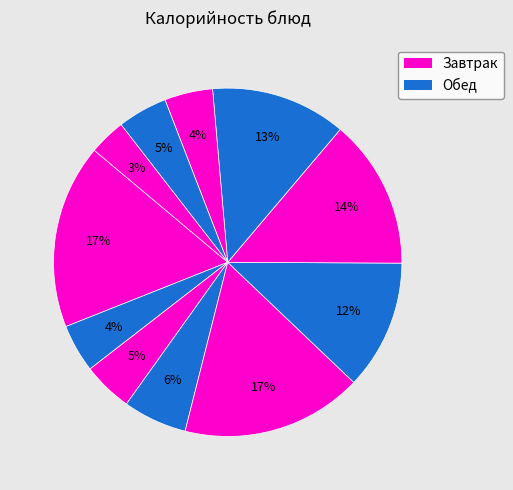

How many segments does this pie chart have?

11